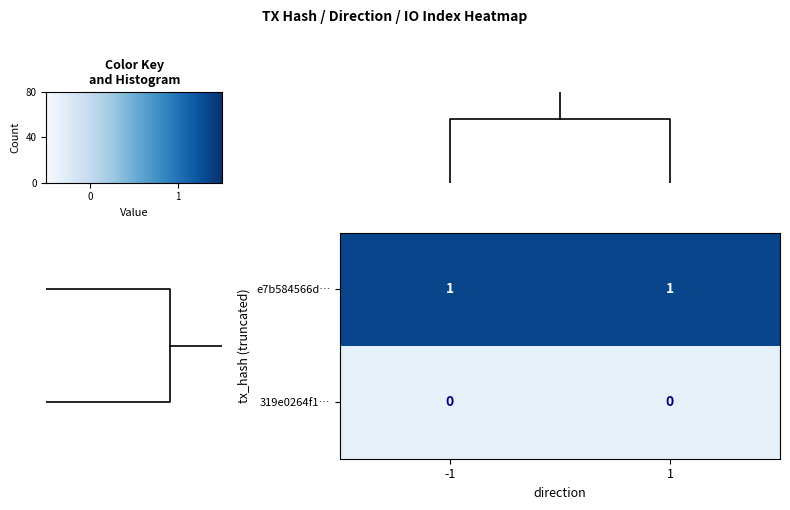

Reading left to right, what are all the values shown in this chart?

e7b584566d…: -1=1	1=1
319e0264f1…: -1=0	1=0